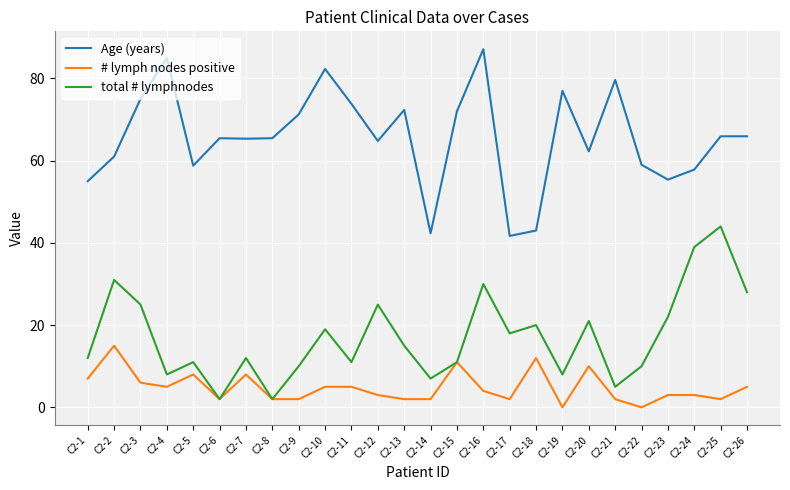

What is the maximum value for total # lymphnodes?

44.0